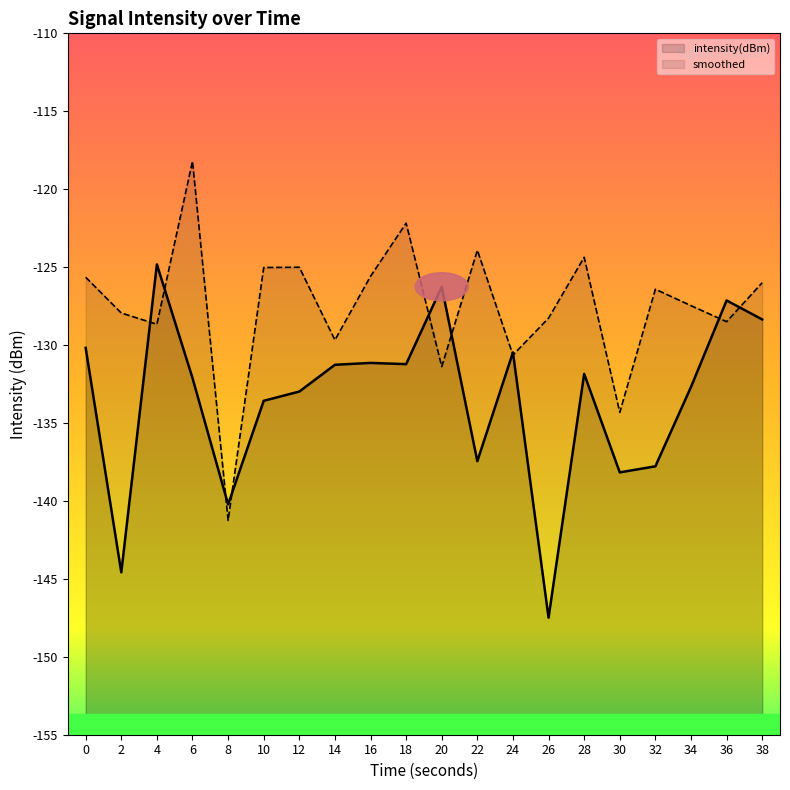

Is the value of intensity(dBm) at 8 greater than the value of smoothed at 0?

No